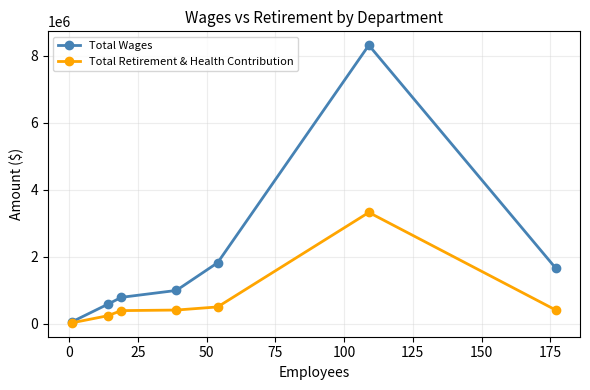

What is the maximum value shown in the chart?

8322055